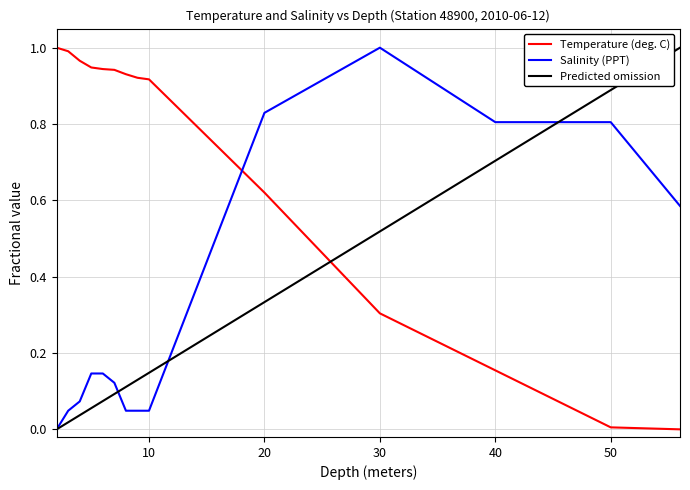

Which series has the largest total across all categories?

Temperature (deg. C)